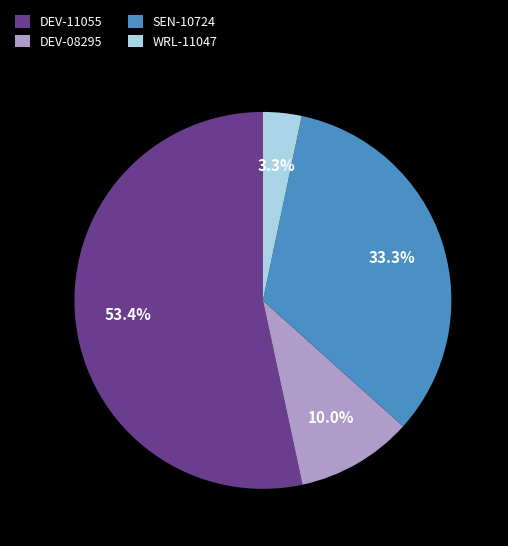

The DEV-08295 slice represents 10% of the pie. True or false?

True